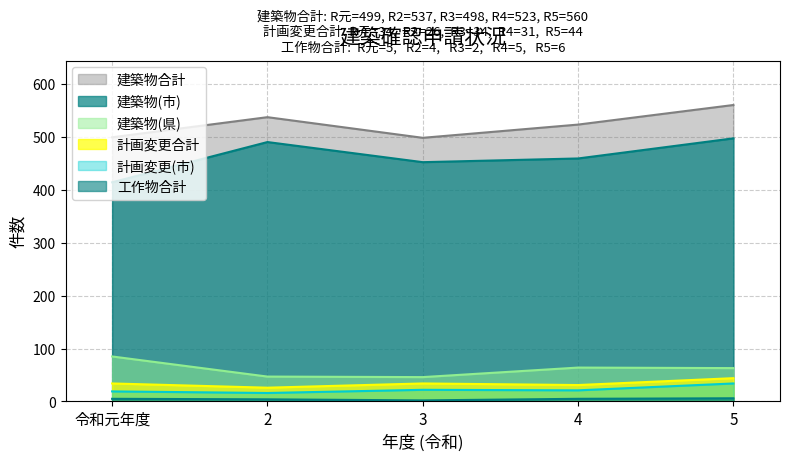

What is the difference between the second highest and second lowest values in the 建築物(市) series?

38